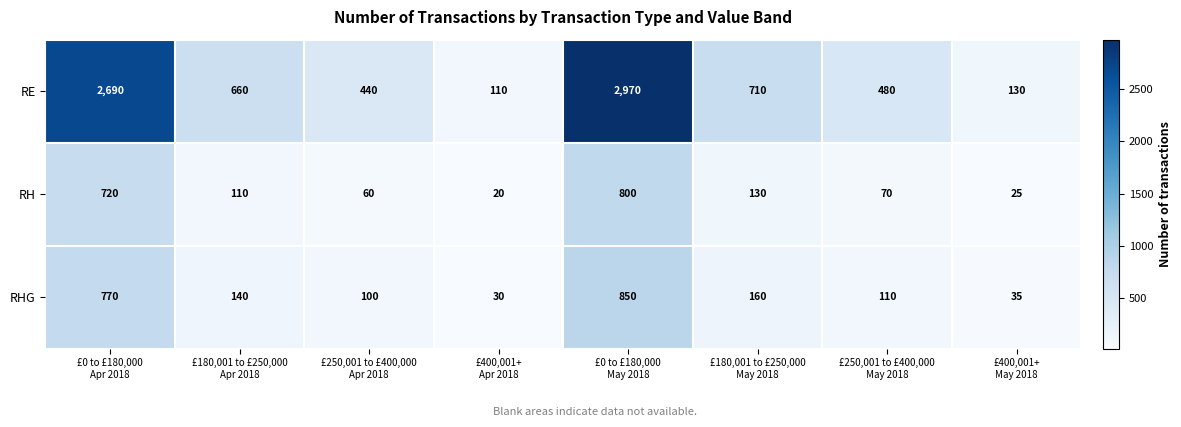

At how many categories does at least one series exceed 464?

5